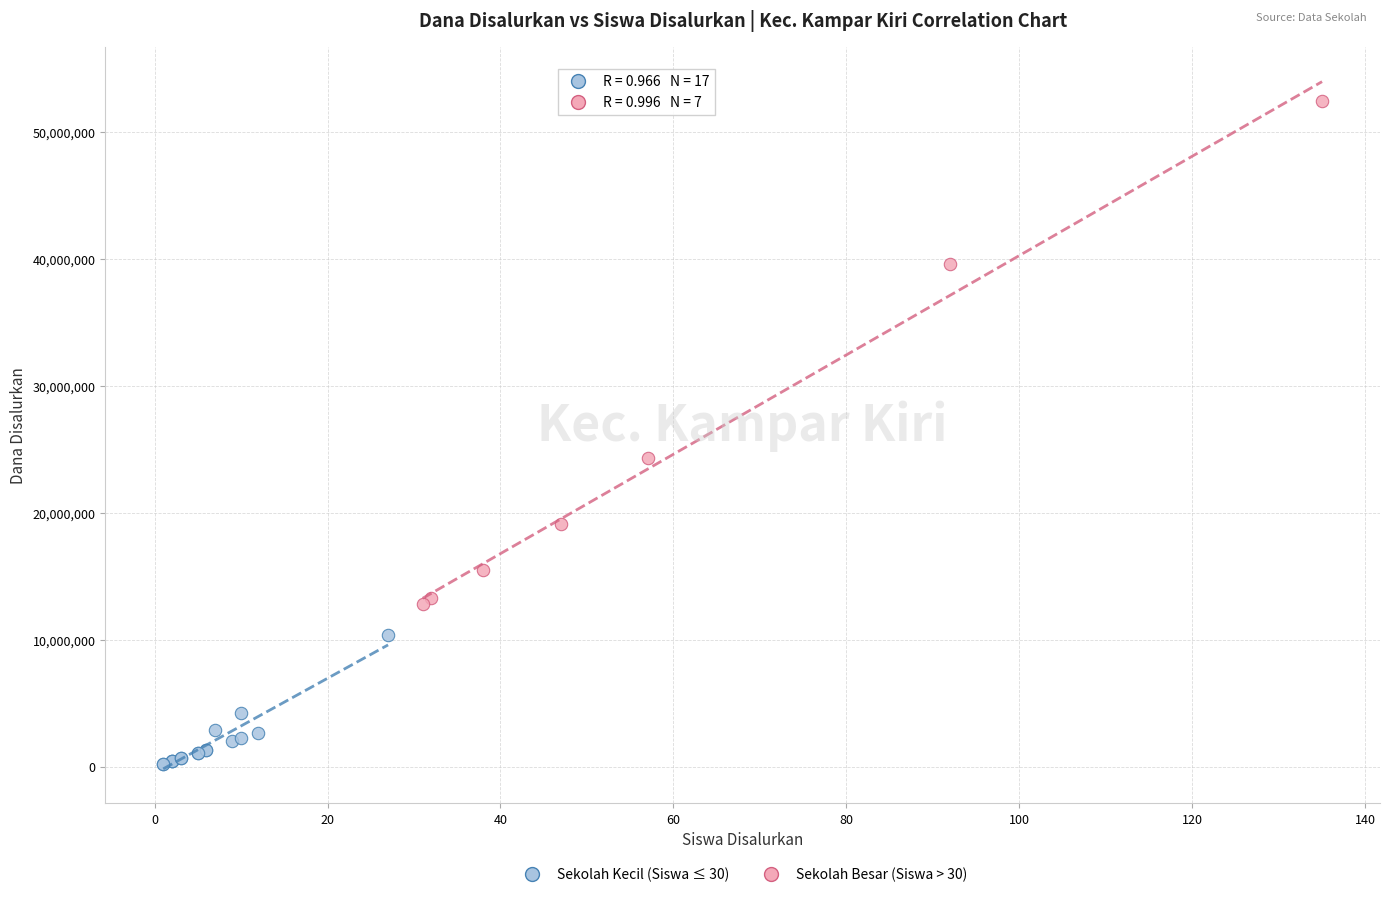

Which series contains the lowest Y value?

Sekolah Kecil (Siswa ≤ 30)